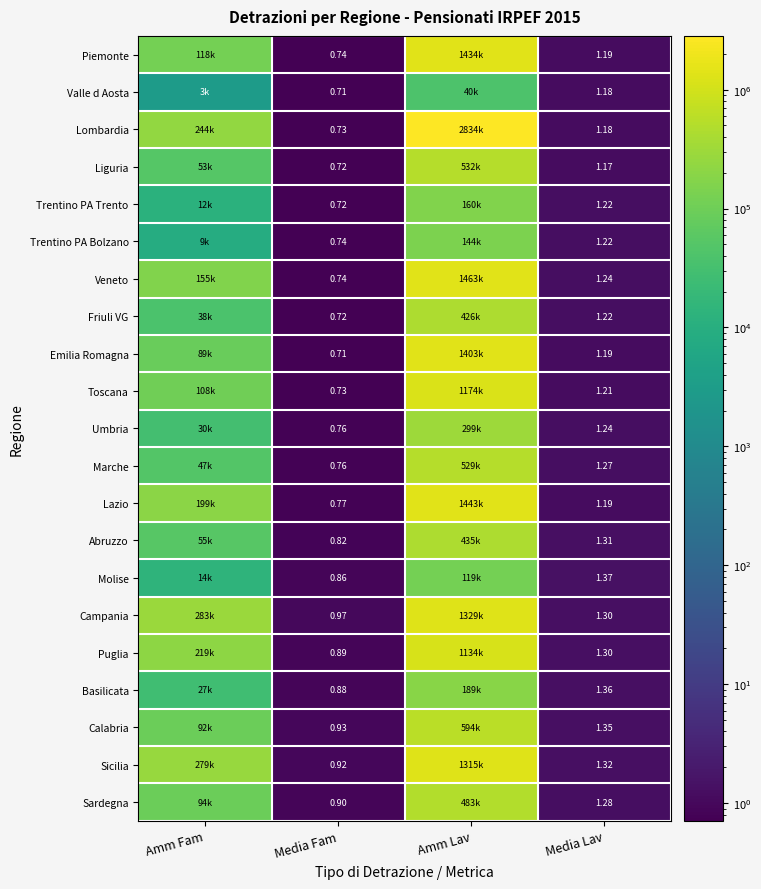

How many data points in Toscana are less than 108035?

2